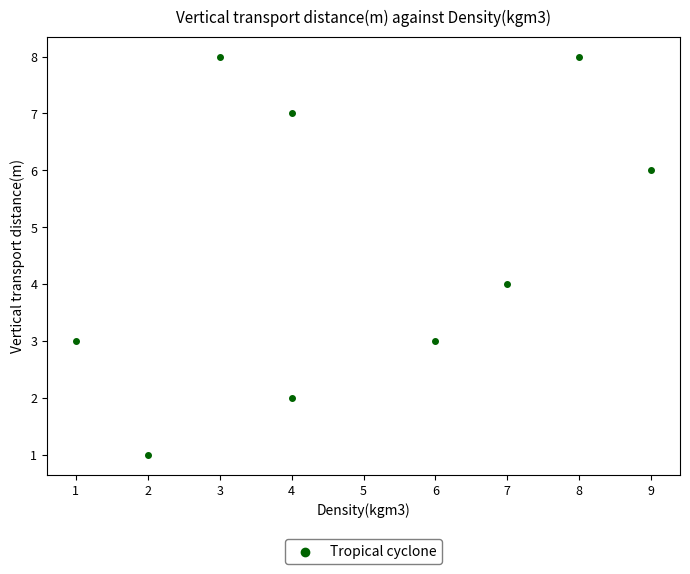

What is the average Y value?

5